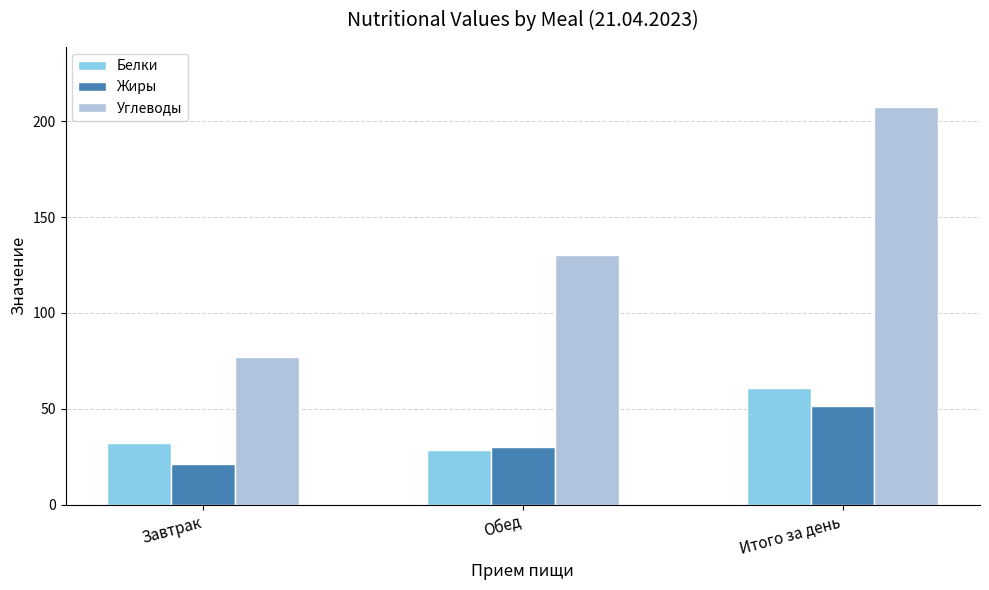

Rank the series at Завтрак from highest to lowest value.

Углеводы, Белки, Жиры